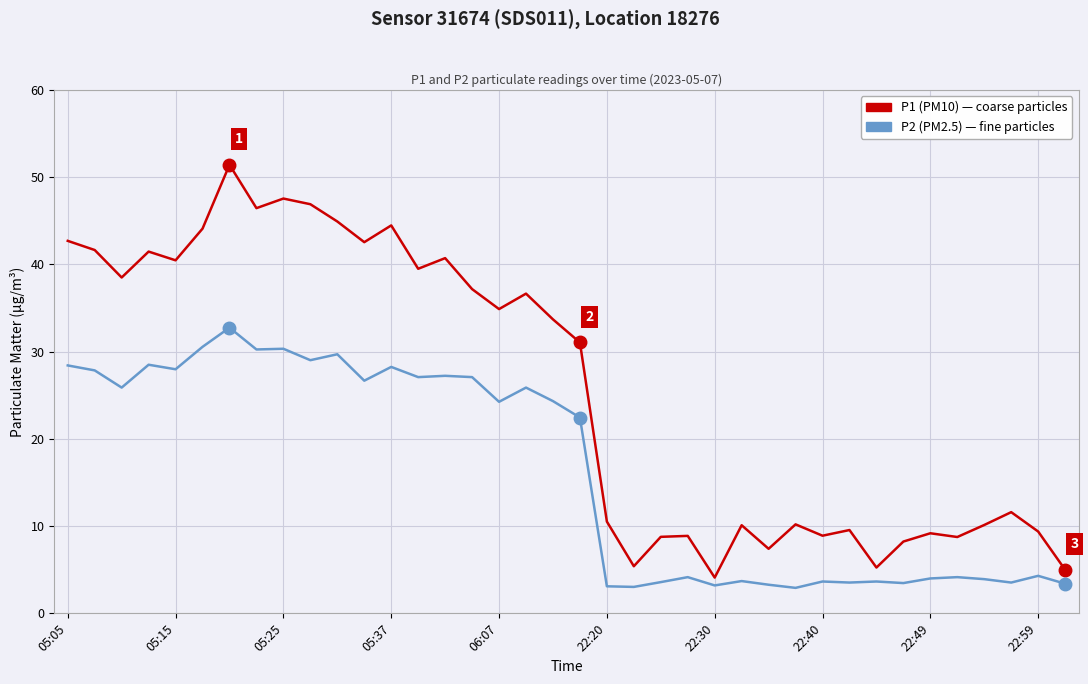

What is the maximum value shown in the chart?

51.4